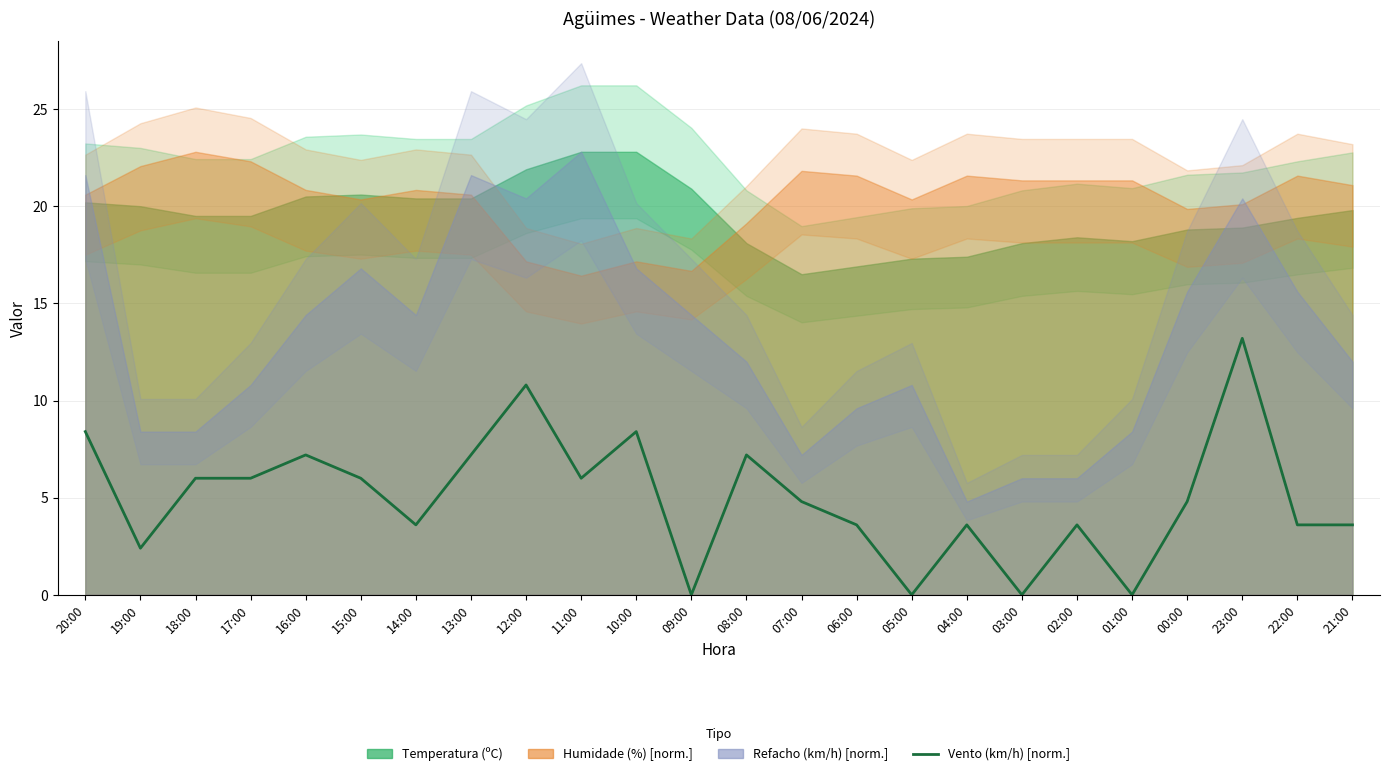

List the labels in order of value, smallest first.

09:00, 05:00, 03:00, 01:00, 19:00, 14:00, 06:00, 04:00, 02:00, 22:00, 21:00, 07:00, 00:00, 18:00, 17:00, 15:00, 11:00, 16:00, 13:00, 08:00, 20:00, 10:00, 12:00, 23:00